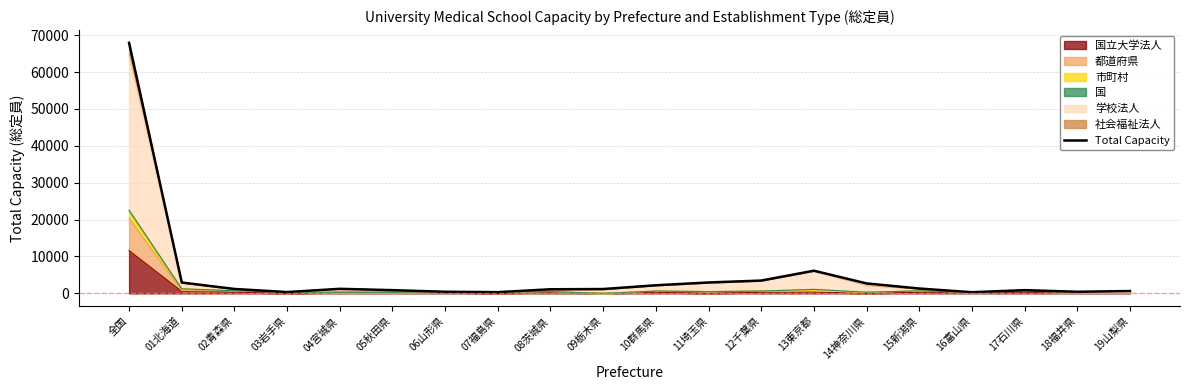

Approximately how many times larger is the value at 06山形県 compared to 10群馬県?

0.2